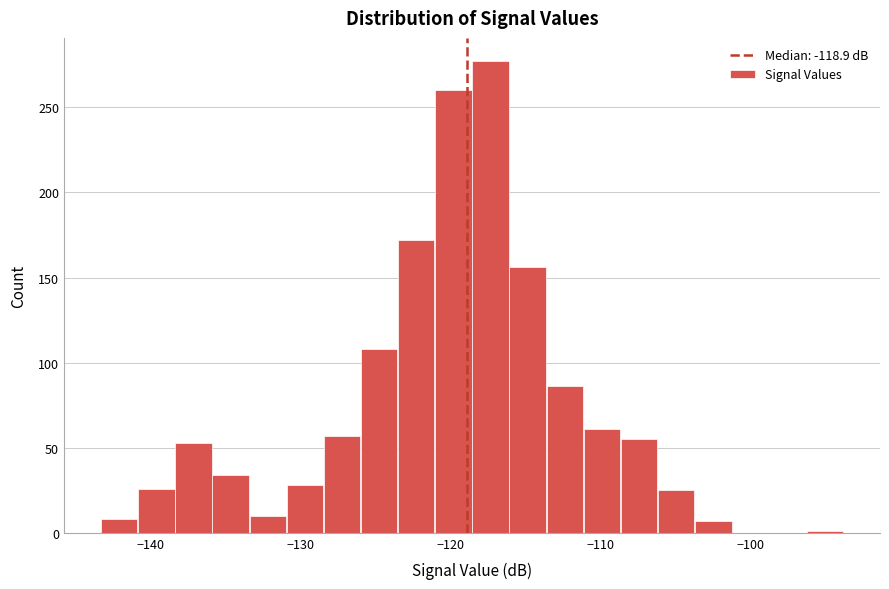

Around what value on the x-axis is the tallest bar? Give the approximate position of its centre, as read against the axis.

-117